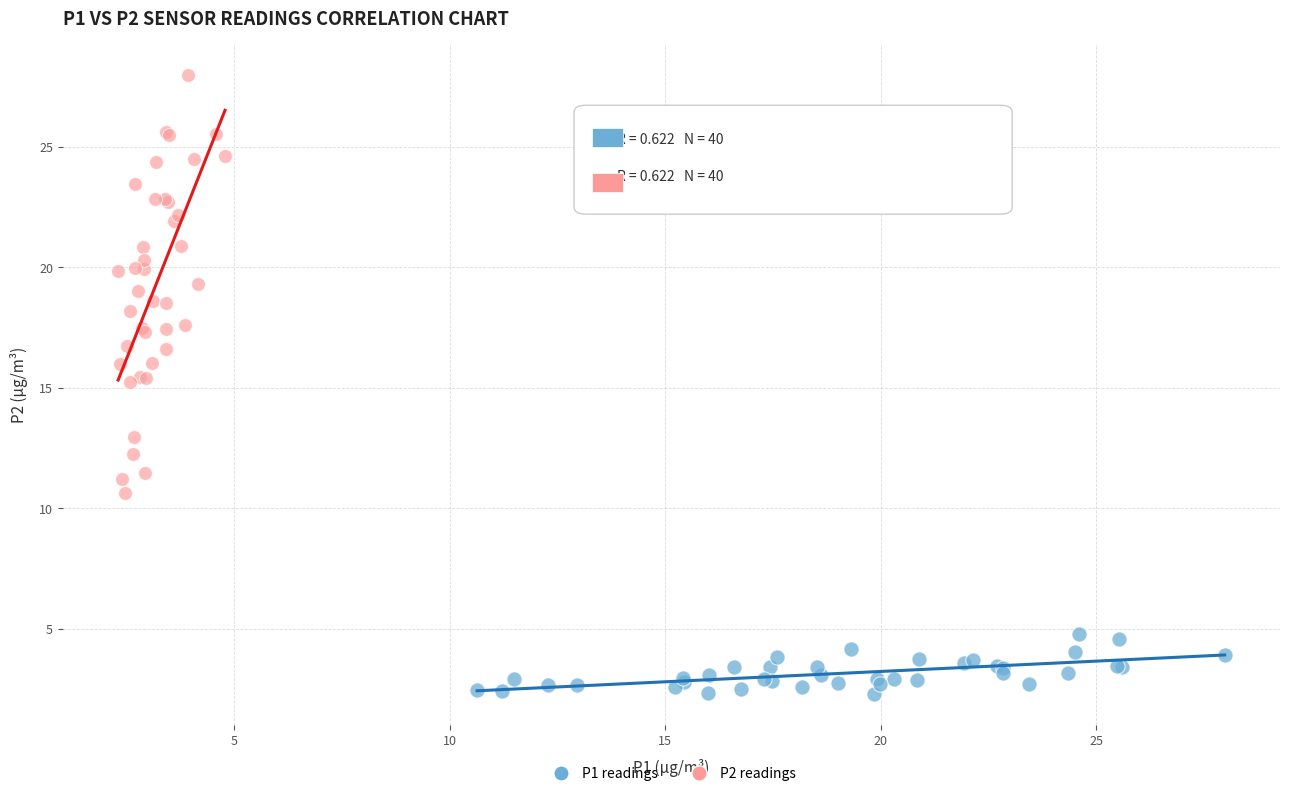

Which series has the widest spread of Y values?

P2 readings